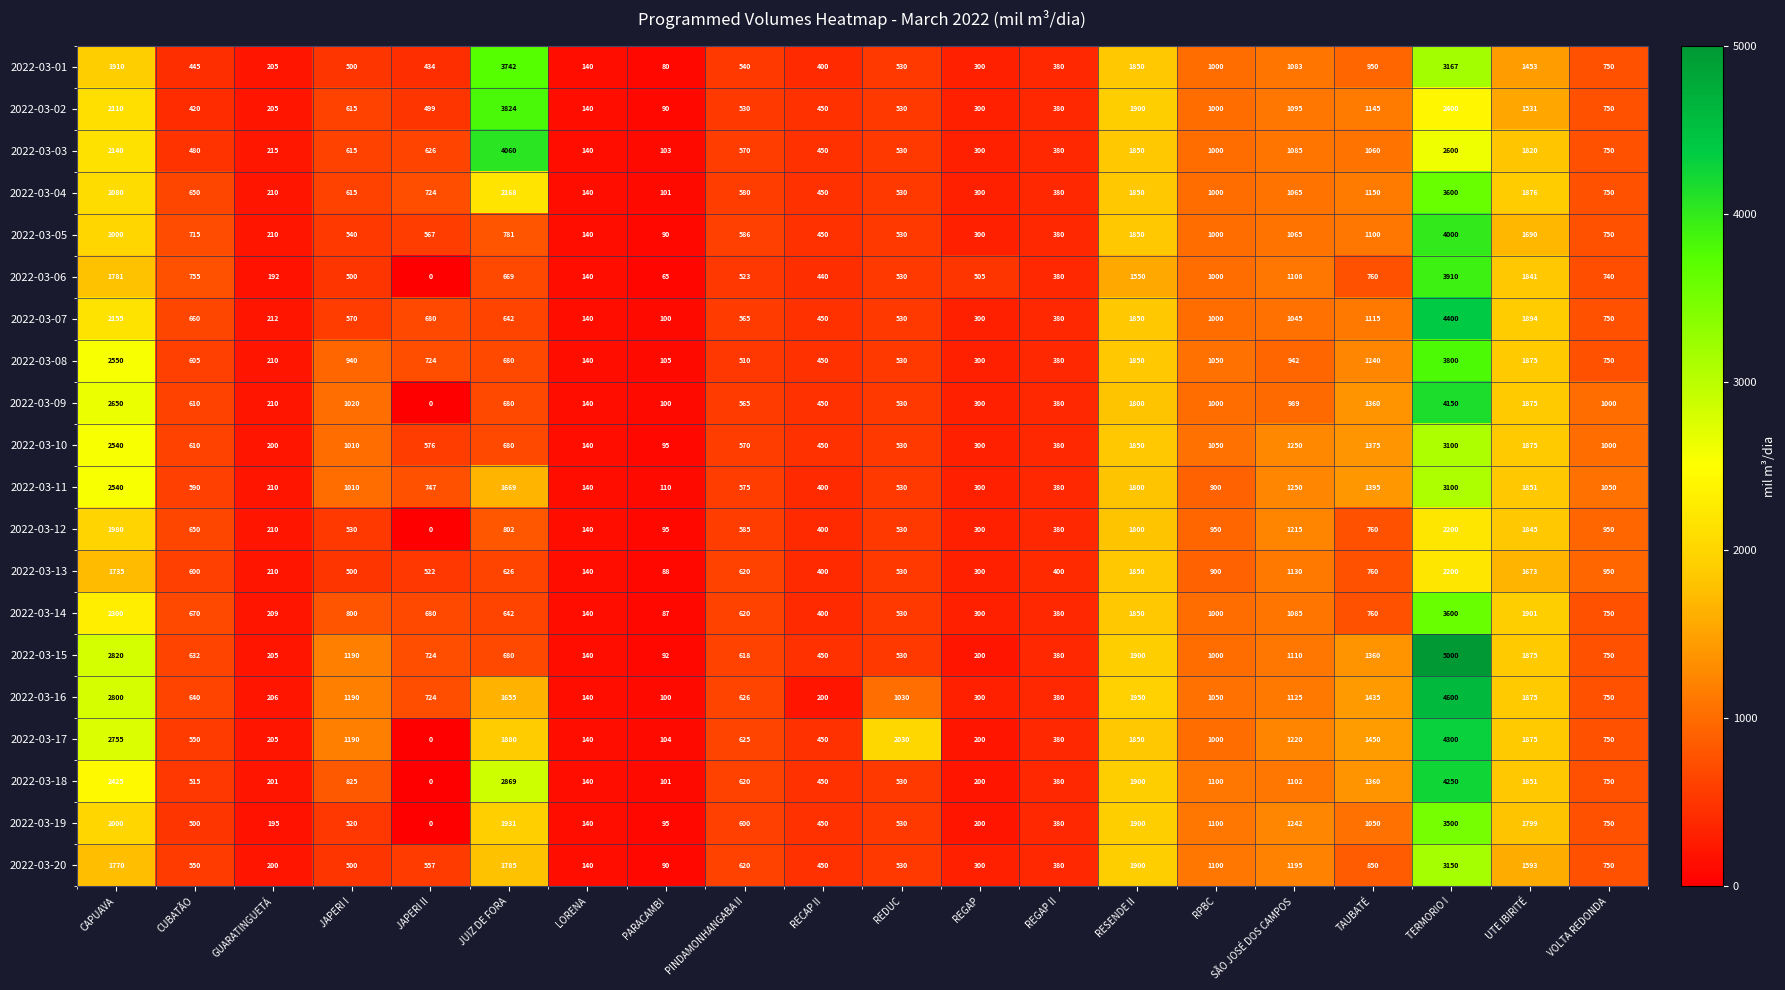

At which label does 2022-03-19 first exceed 600?

CAPUAVA